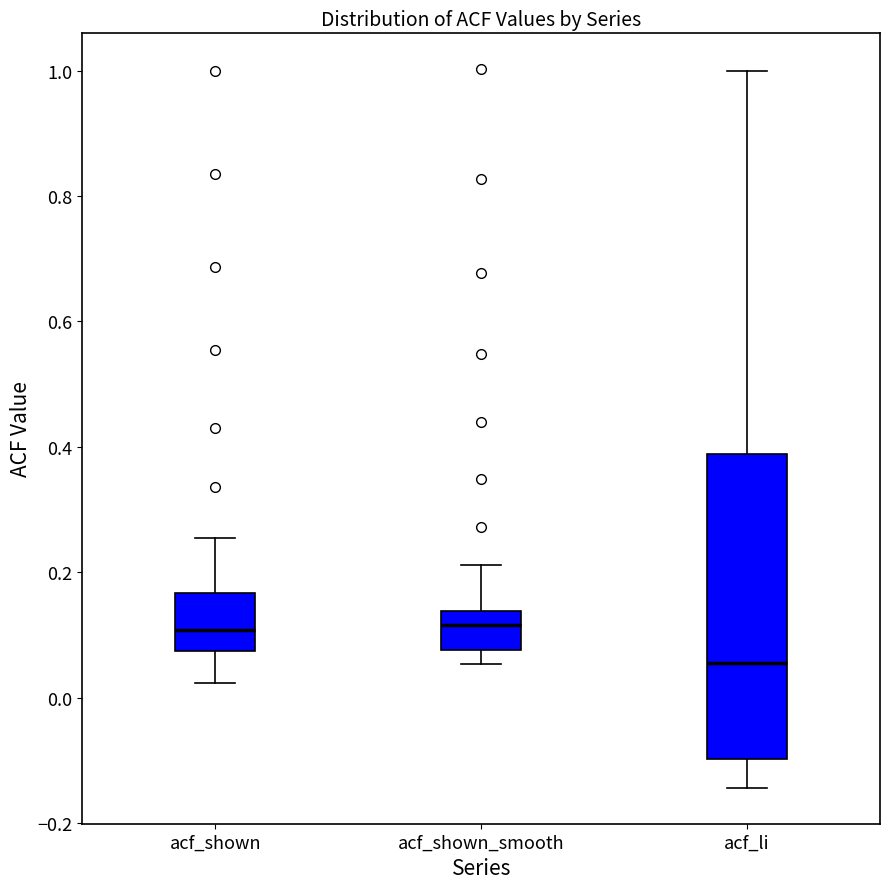

Which box's median line is the lowest?

acf_li